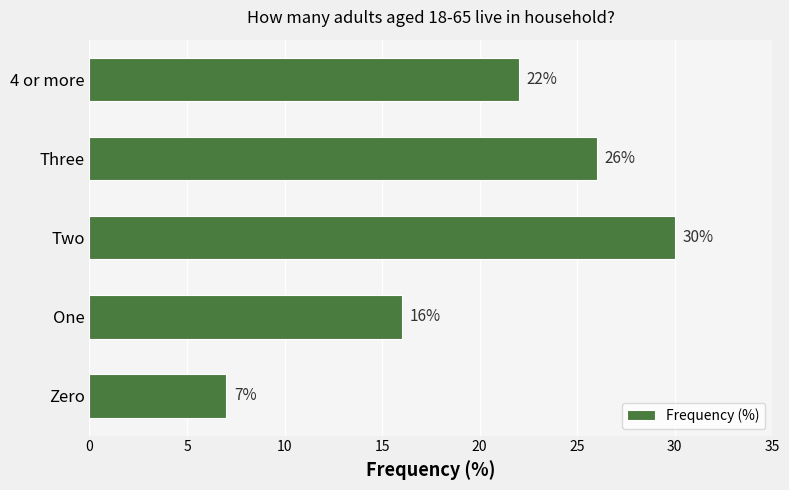

What is the average value?

20